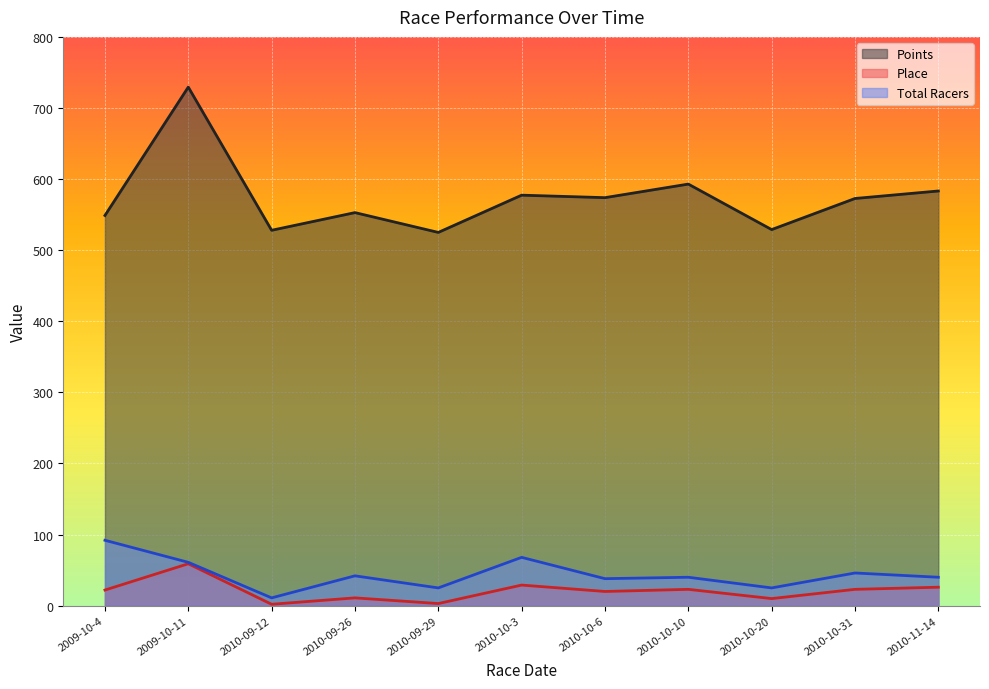

What is the sum of all Place values?

228.0